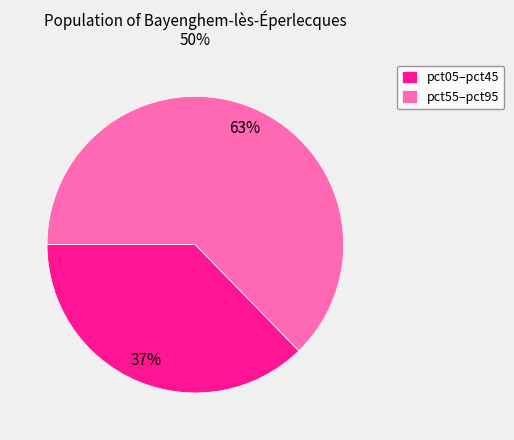

Is there any slice that represents more than half of the pie?

Yes